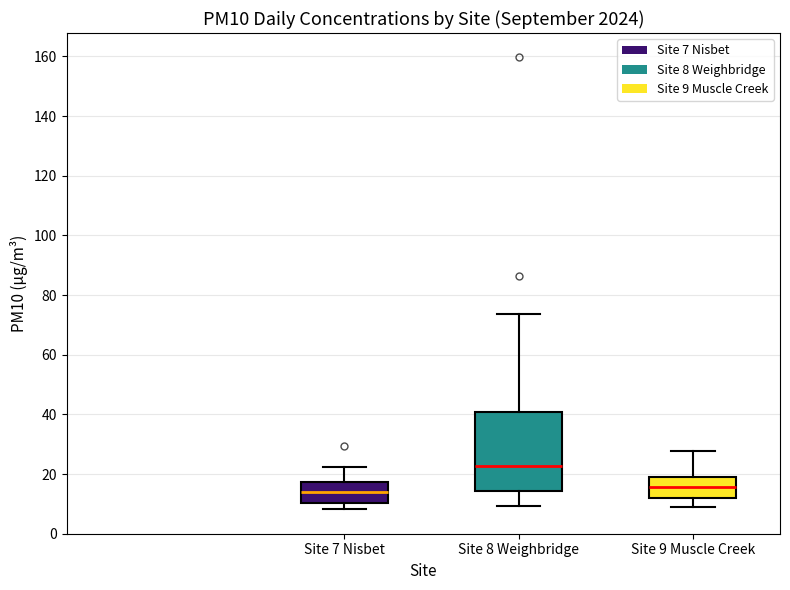

Which box has the highest median line?

Site 8 Weighbridge